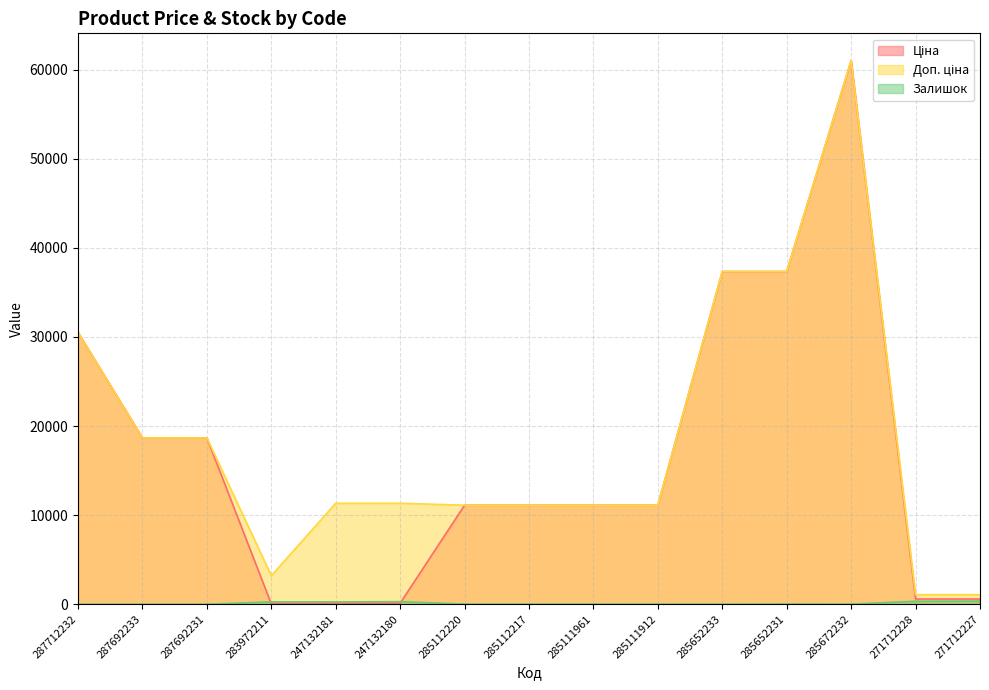

What is the label of the 14th point from the right?

287692233